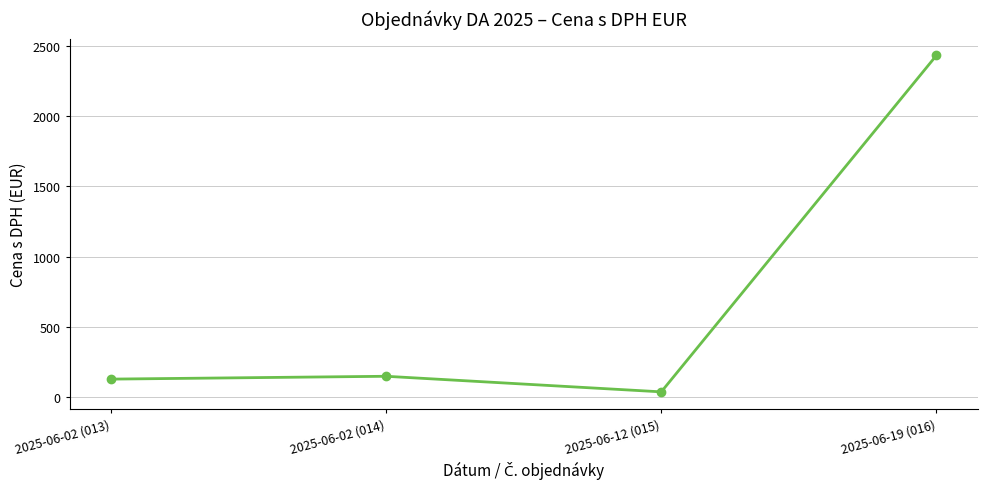

How many data points does each series have?

4